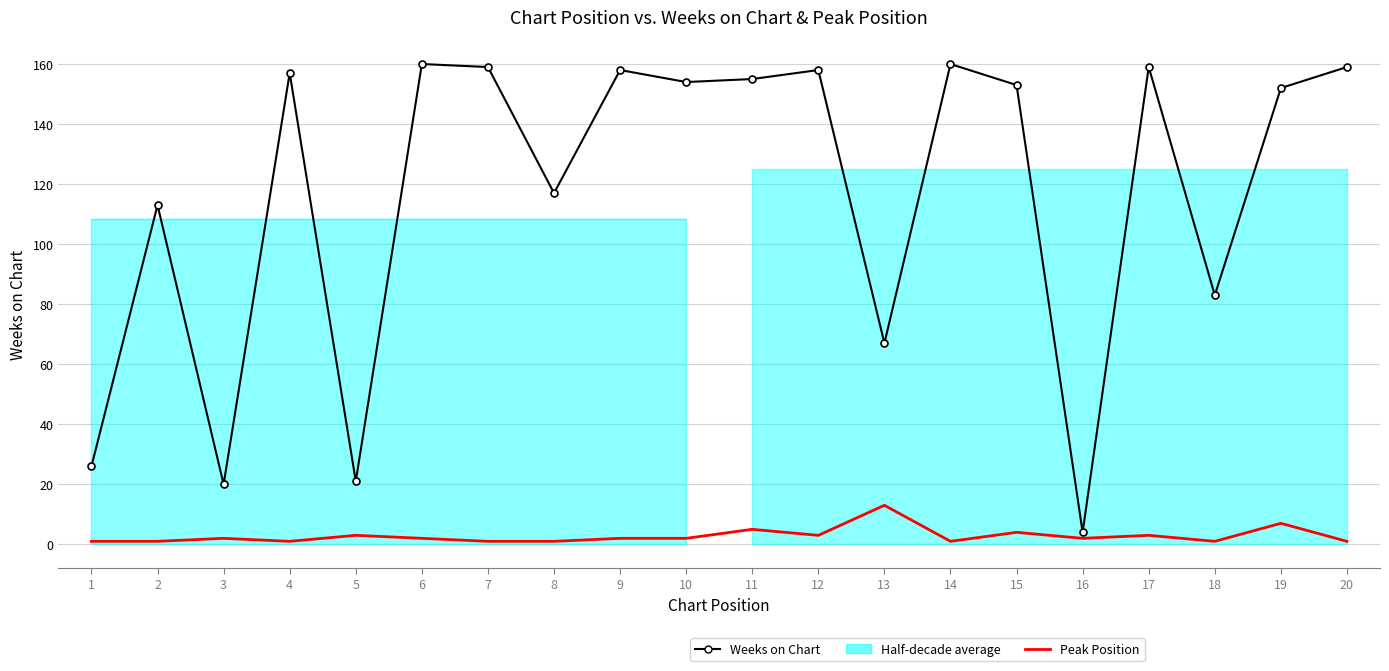

Reading left to right, what are all the values shown in this chart?

Weeks on Chart: 26	113	20	157	21	160	159	117	158	154	155	158	67	160	153	4	159	83	152	159
Peak Position: 1	1	2	1	3	2	1	1	2	2	5	3	13	1	4	2	3	1	7	1